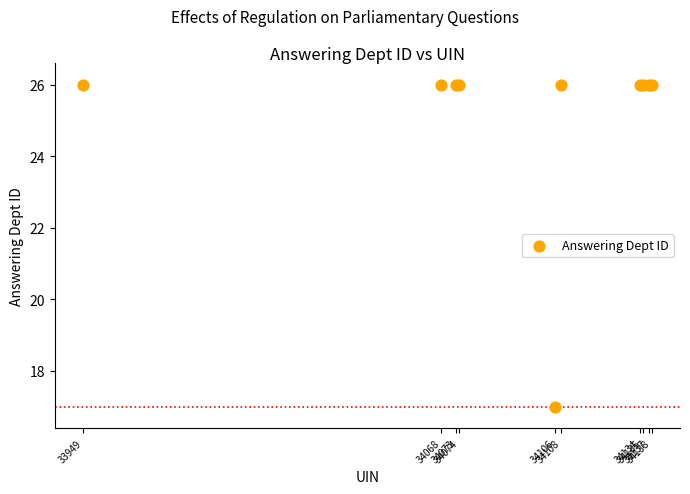

What Y value in the scatter plot is closest to 21?

17